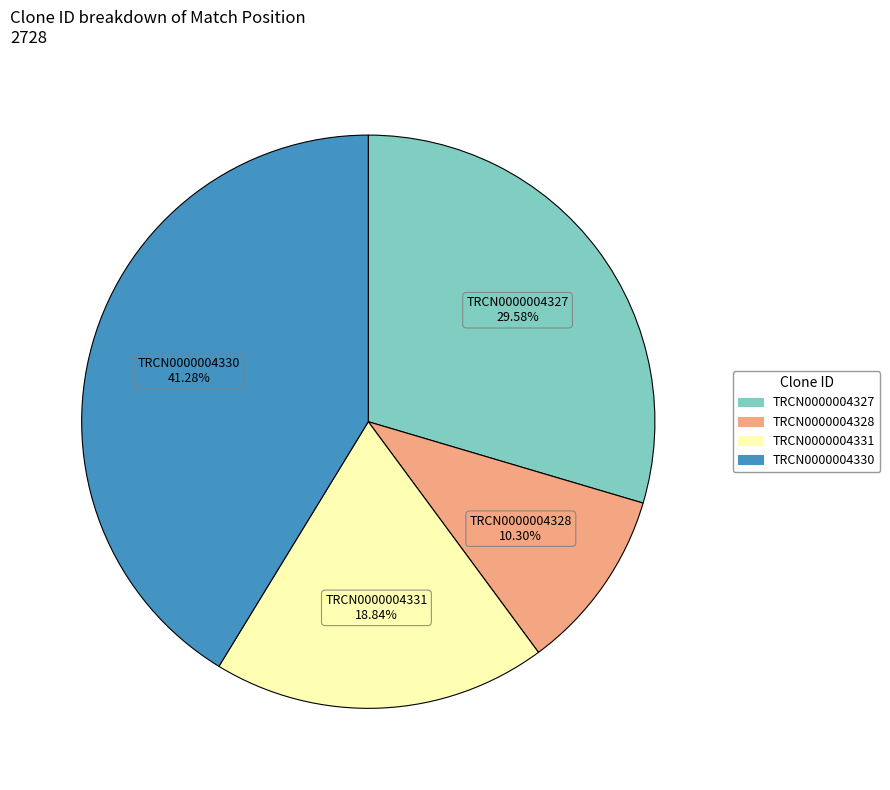

Is it true that TRCN0000004330 is 53% of the pie?

False